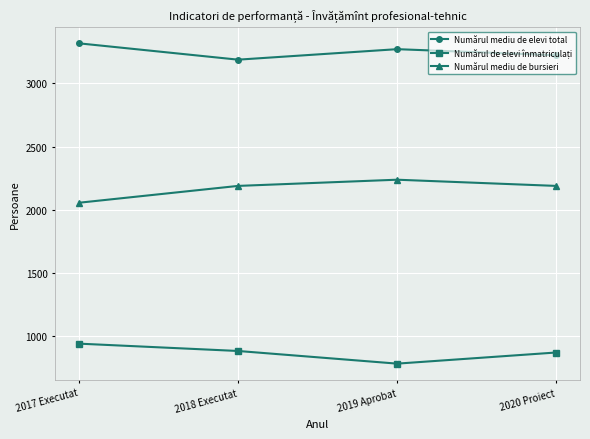

True or false: Numărul mediu de bursieri and Numărul mediu de elevi total intersect in this chart.

False